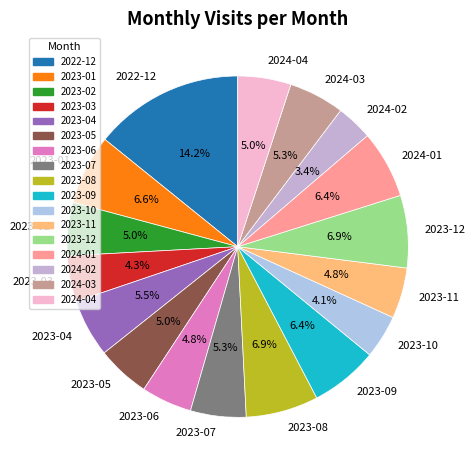

To the nearest percent, what is the combined percentage of 2024-03 and 2023-11?

10%